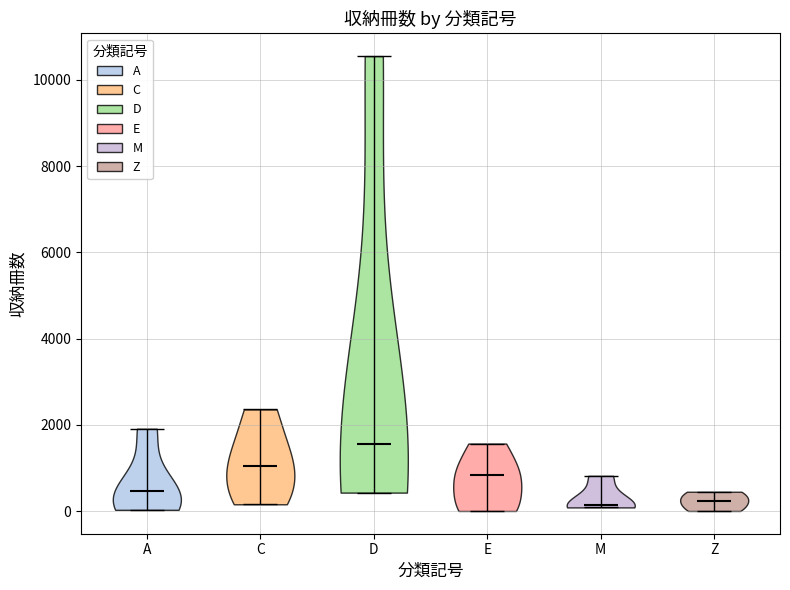

Reading left to right, read every violin against the y-axis: where its median line is, and the lowest and highest points it reaches. The values are not printed on the chart, so give them approximately, as read against the axis.

A: median line 400, lowest point 0, highest point 2000
C: median line 1000, lowest point 200, highest point 2400
D: median line 1600, lowest point 400, highest point 10600
E: median line 800, lowest point 0, highest point 1600
M: median line 200, lowest point 0, highest point 800
Z: median line 200, lowest point 0, highest point 400